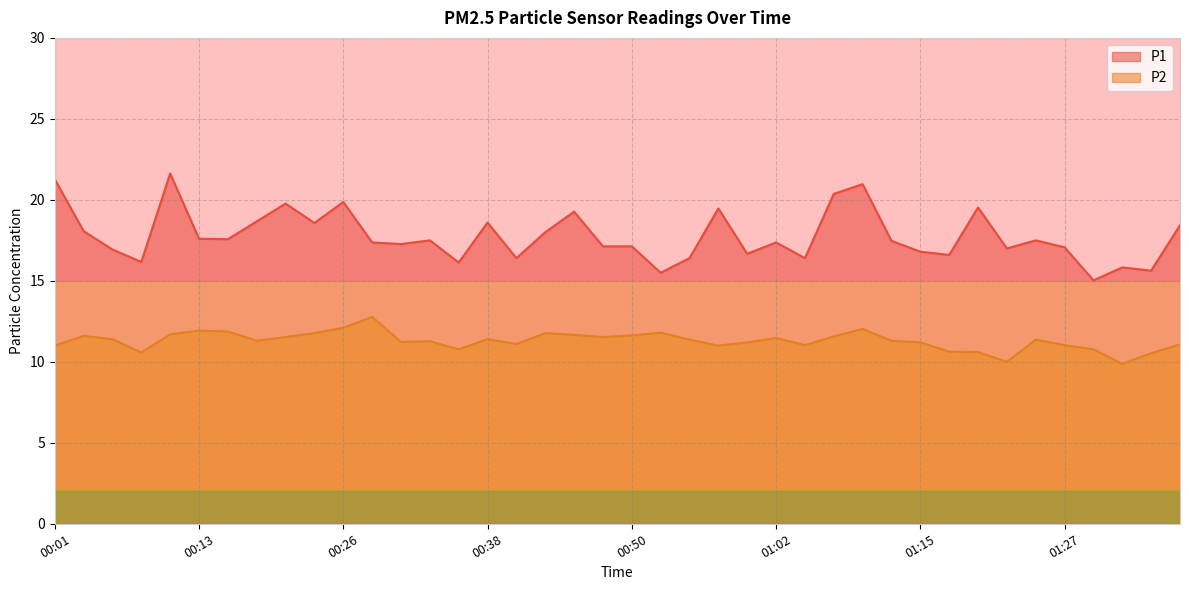

Which series has the largest total across all categories?

P1